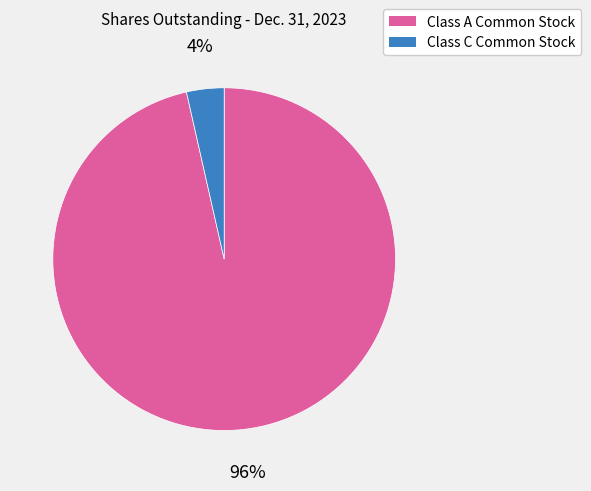

To the nearest percent, what is the average slice percentage?

50%